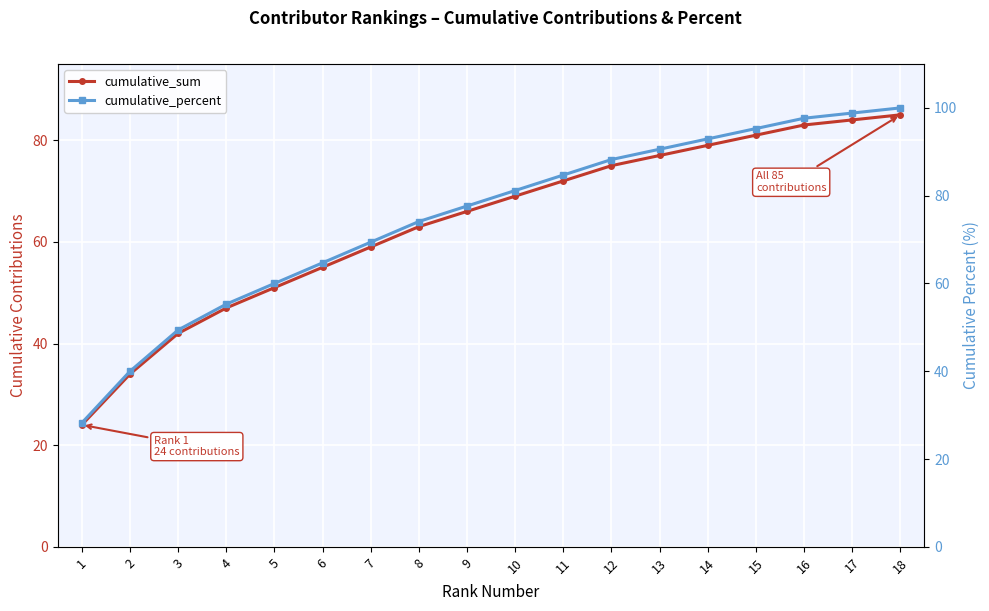

Rank the series at 11 from lowest to highest value.

cumulative_sum, cumulative_percent